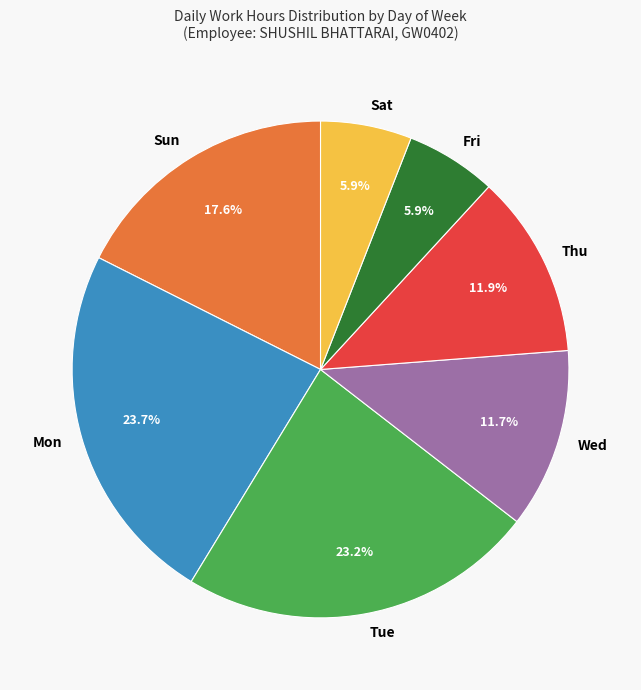

How much of the chart is everything except Mon?

76.3%